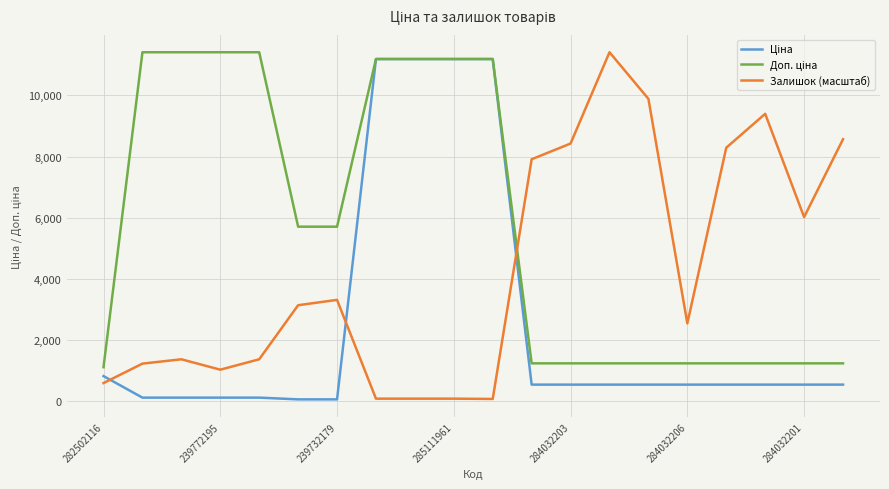

What is the maximum value shown in the chart?

11410.0